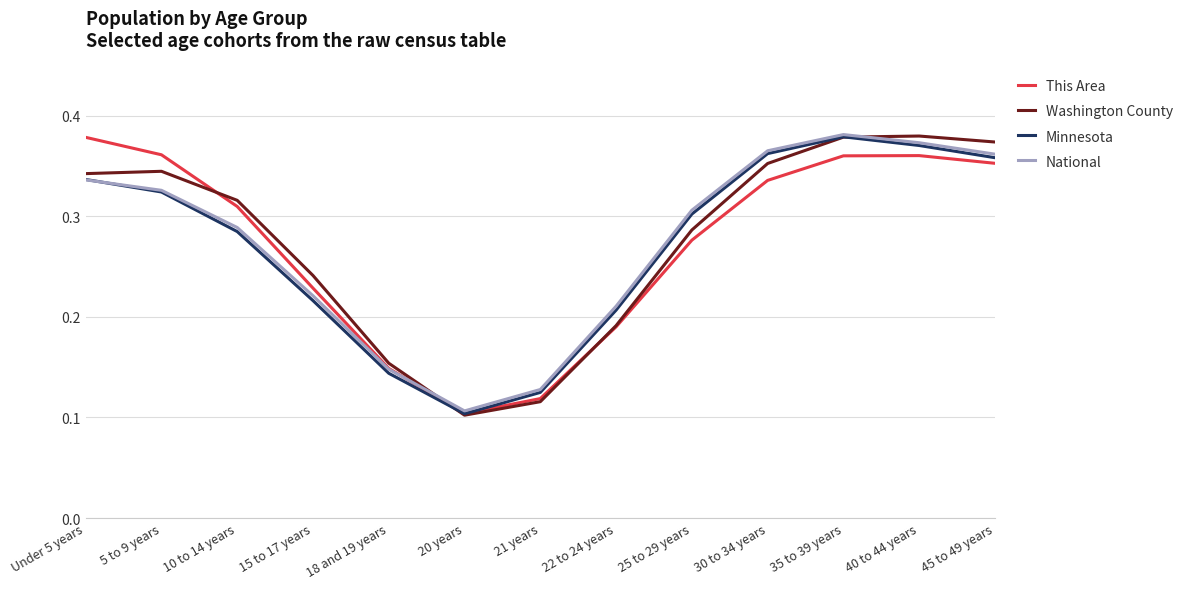

Is the value of Minnesota at 18 and 19 years greater than the value of National at 15 to 17 years?

No